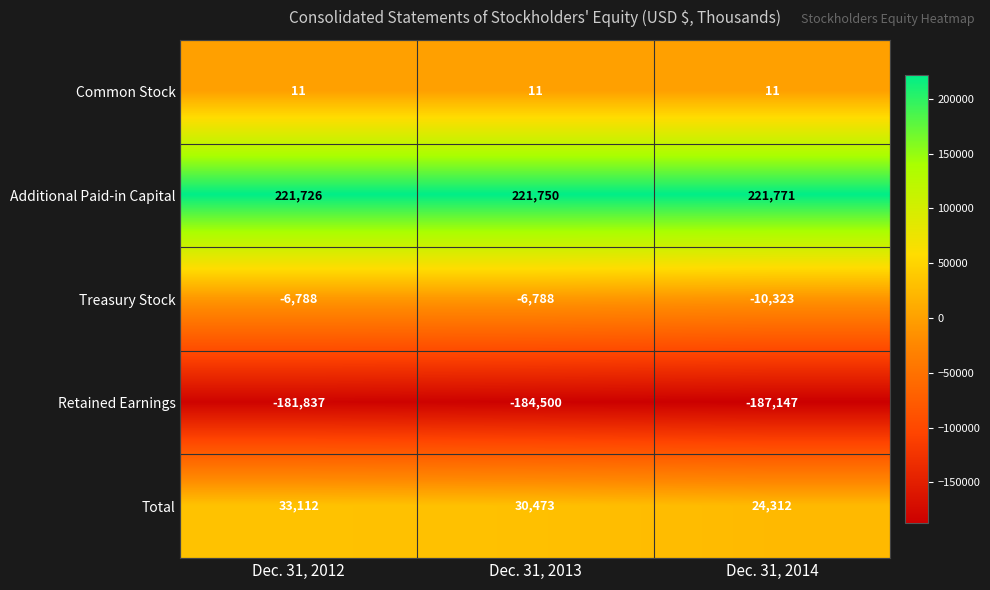

At Dec. 31, 2012, list the series in order from smallest to largest.

Retained Earnings, Treasury Stock, Common Stock, Total, Additional Paid-in Capital